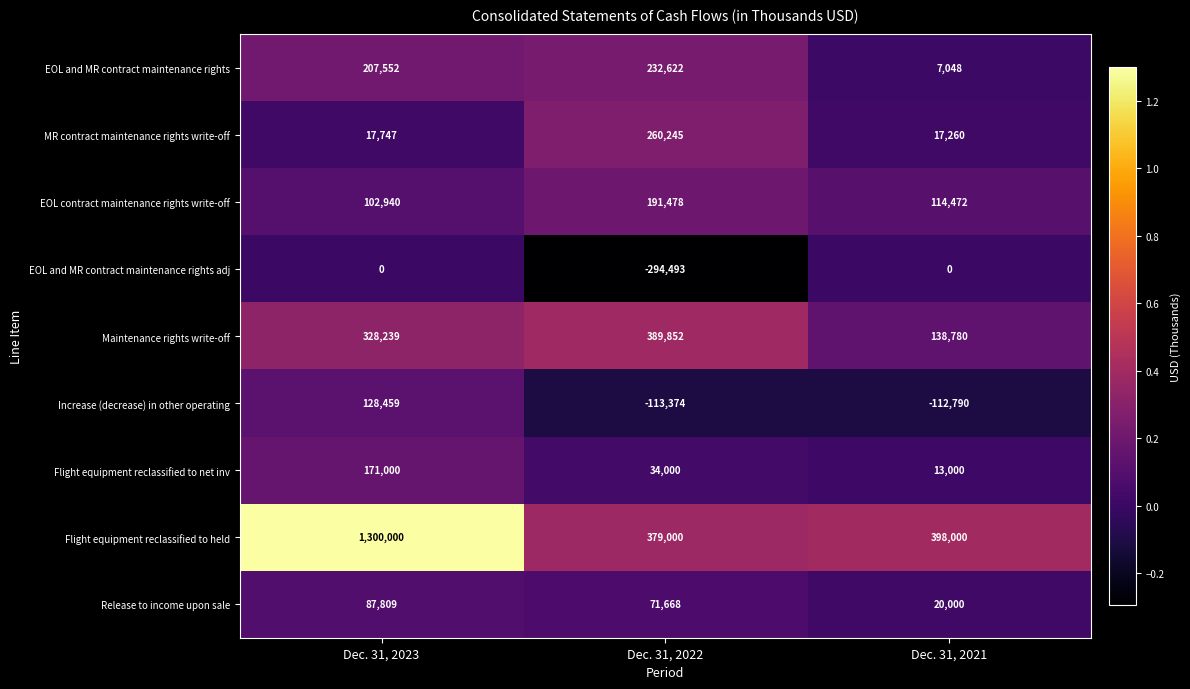

Reading left to right, what are all the values shown in this chart?

EOL and MR contract maintenance rights: Dec. 31, 2023=207552	Dec. 31, 2022=232622	Dec. 31, 2021=7048
MR contract maintenance rights write-off: Dec. 31, 2023=17747	Dec. 31, 2022=260245	Dec. 31, 2021=17260
EOL contract maintenance rights write-off: Dec. 31, 2023=102940	Dec. 31, 2022=191478	Dec. 31, 2021=114472
EOL and MR contract maintenance rights adj: Dec. 31, 2023=0	Dec. 31, 2022=-294493	Dec. 31, 2021=0
Maintenance rights write-off: Dec. 31, 2023=328239	Dec. 31, 2022=389852	Dec. 31, 2021=138780
Increase (decrease) in other operating: Dec. 31, 2023=128459	Dec. 31, 2022=-113374	Dec. 31, 2021=-112790
Flight equipment reclassified to net inv: Dec. 31, 2023=171000	Dec. 31, 2022=34000	Dec. 31, 2021=13000
Flight equipment reclassified to held: Dec. 31, 2023=1300000	Dec. 31, 2022=379000	Dec. 31, 2021=398000
Release to income upon sale: Dec. 31, 2023=87809	Dec. 31, 2022=71668	Dec. 31, 2021=20000